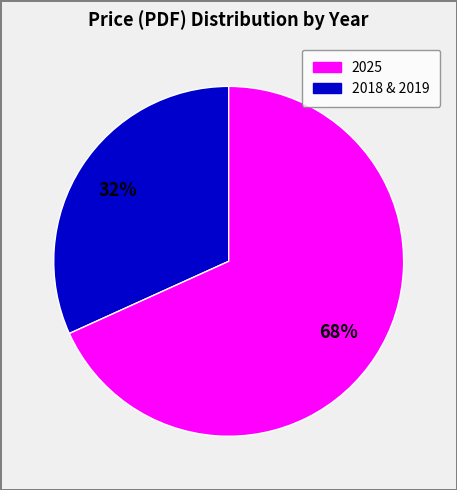

To the nearest percent, what is the average slice percentage?

50%